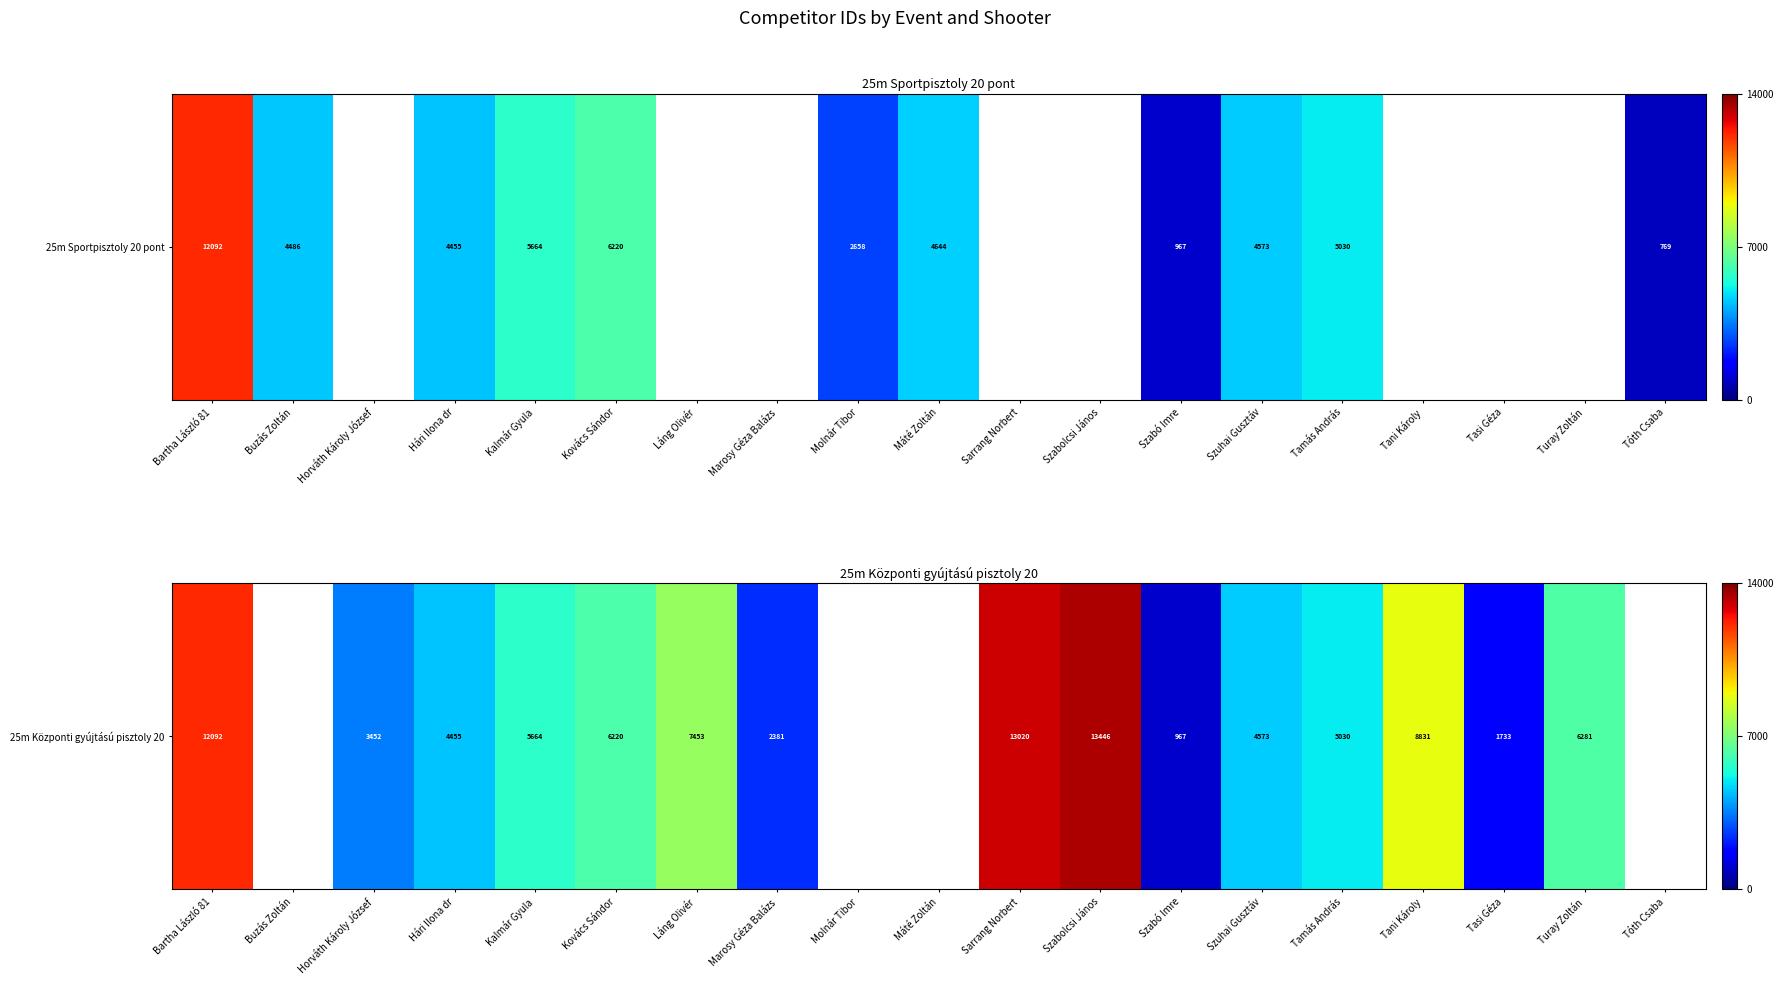

Which label corresponds to the largest value in the chart?

Szabolcsi János